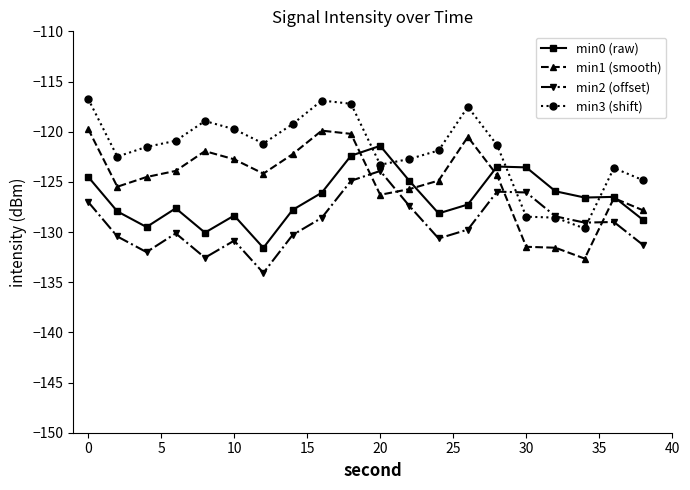

True or false: min1 (smooth) and min3 (shift) intersect in this chart.

False